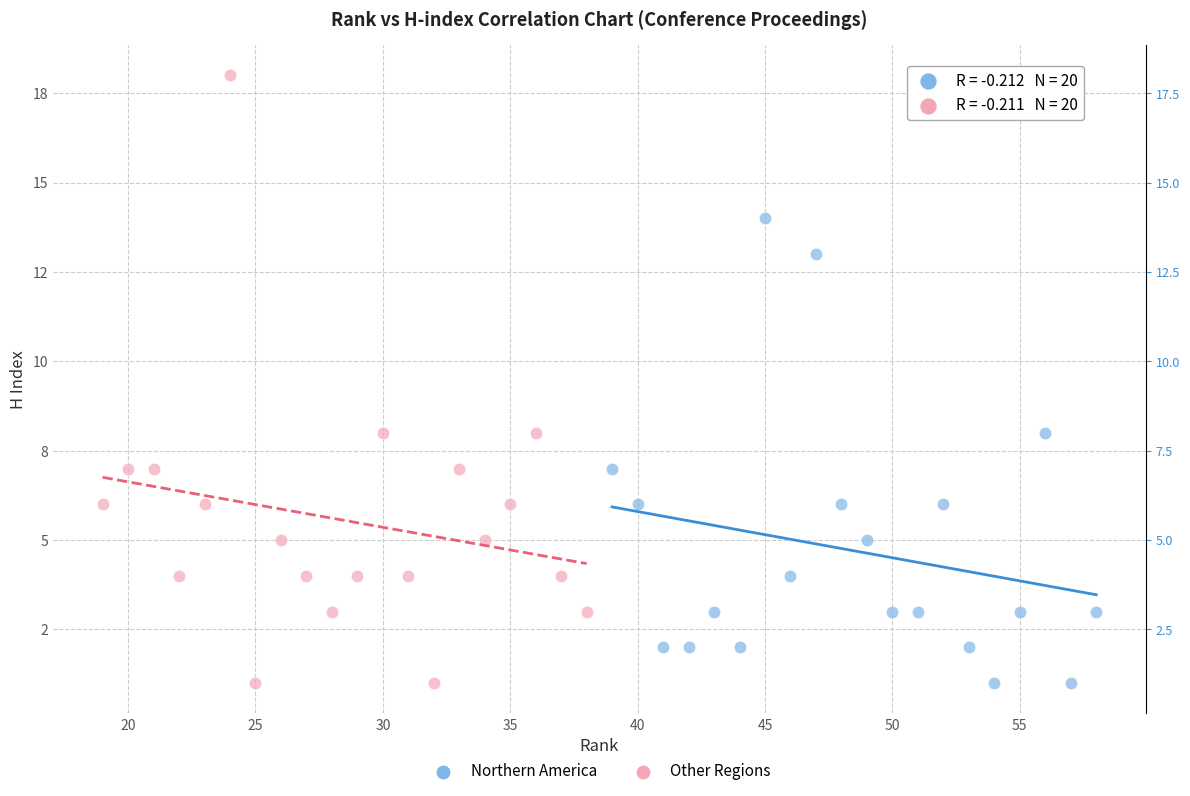

Which series reaches the maximum Y coordinate?

Other Regions